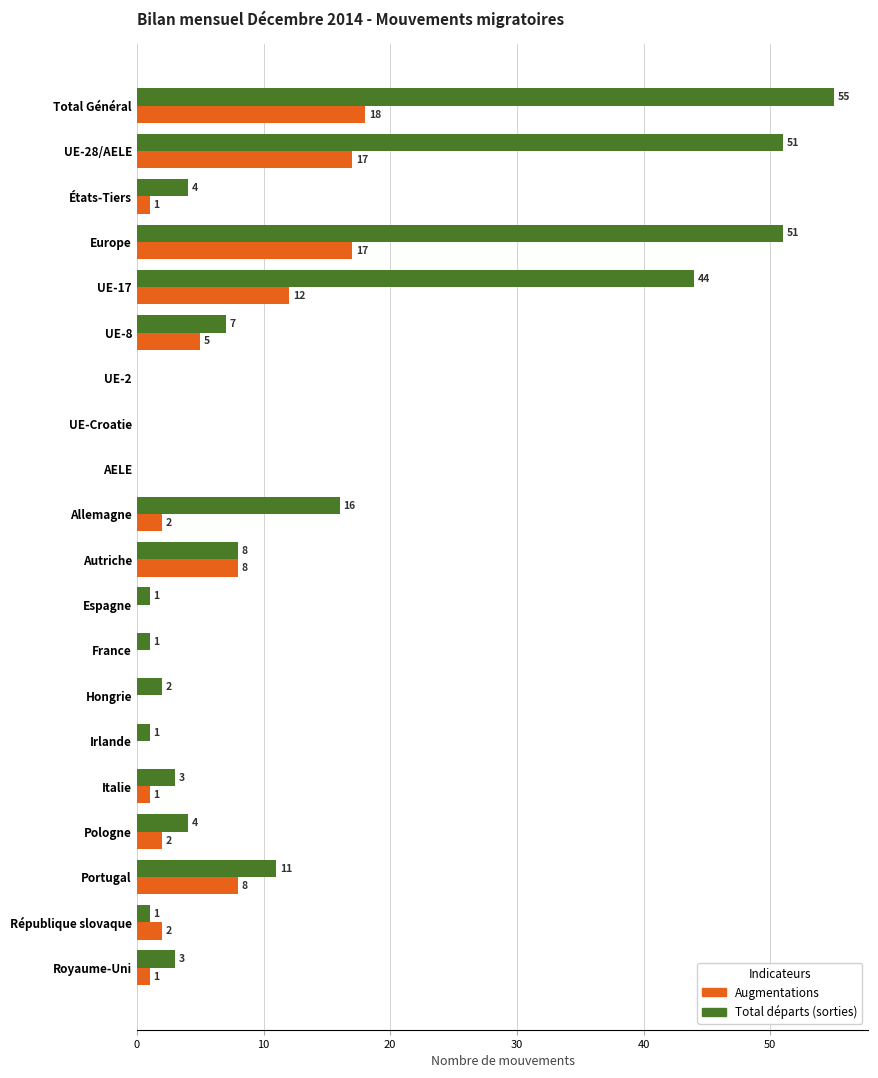

At which category is the sum across all series the highest?

Total Général